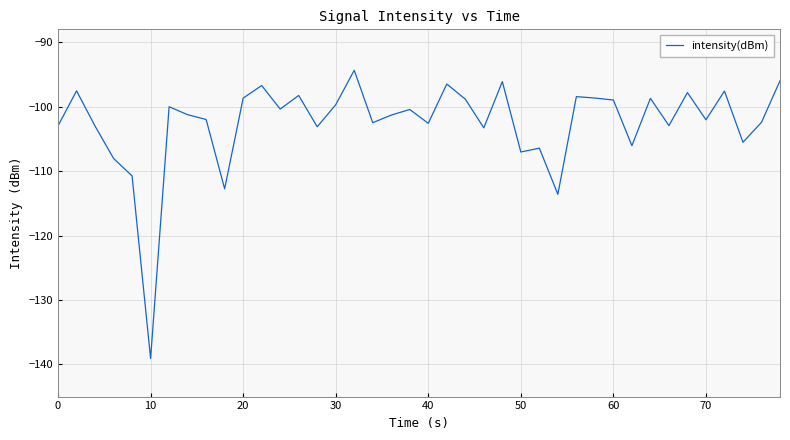

What is the difference between the maximum and minimum values?

44.7